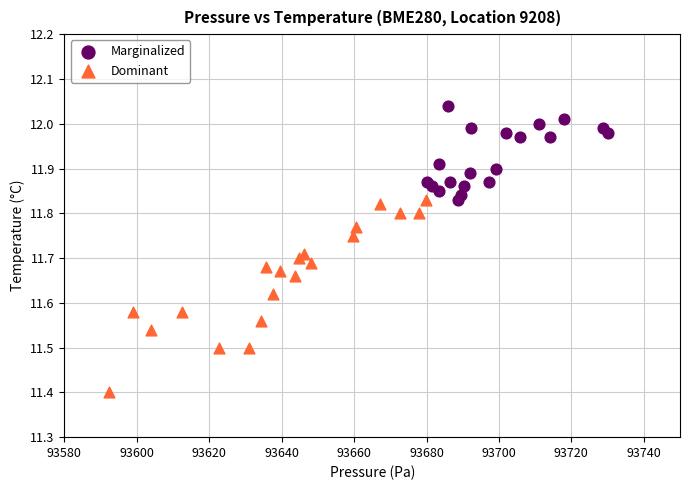

Which series contains the lowest Y value?

Dominant